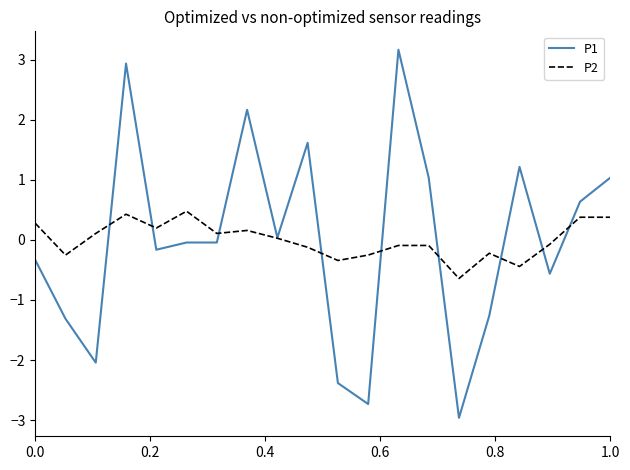

What is the minimum value shown in the chart?

-3.0